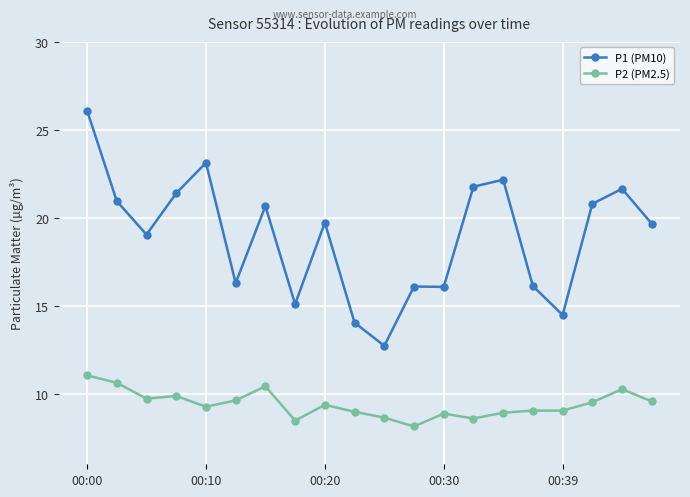

What is the value of the P1 (PM10) point at the 4th from the left?

21.4